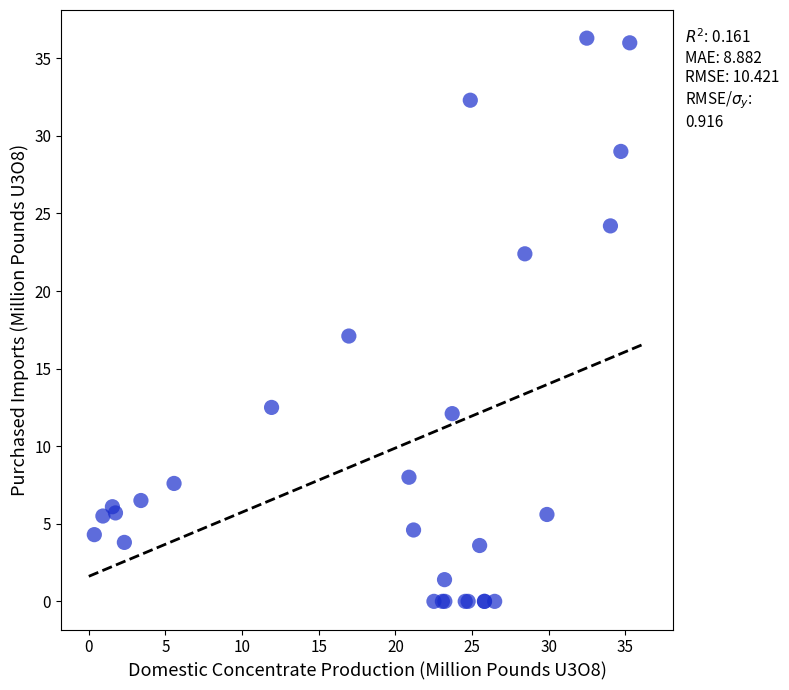

What Y value in the scatter plot is closest to 18?

17.1